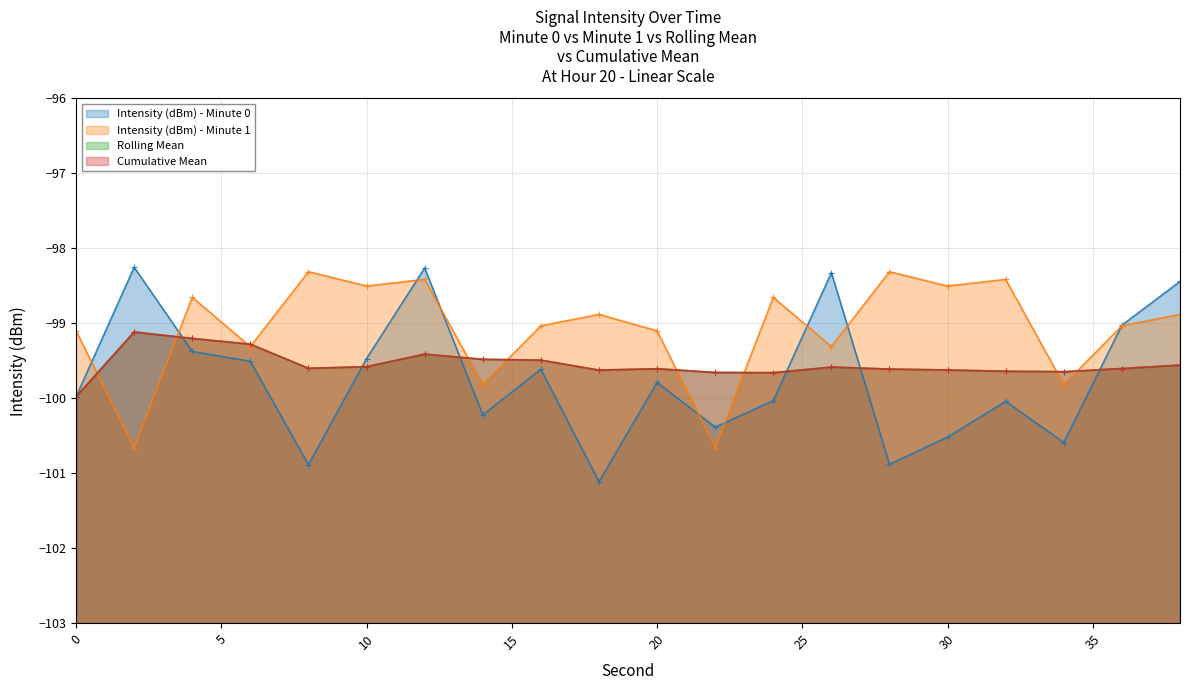

Reading right to left, what are all the values shown in this chart?

Intensity (dBm) - Minute 0: -98.4	-99.0	-100.6	-100.0	-100.5	-100.9	-98.3	-100.0	-100.4	-99.8	-101.1	-99.6	-100.2	-98.3	-99.5	-100.9	-99.5	-99.4	-98.3	-100.0
Intensity (dBm) - Minute 1: -98.9	-99.0	-99.8	-98.4	-98.5	-98.3	-99.3	-98.7	-100.7	-99.1	-98.9	-99.0	-99.8	-98.4	-98.5	-98.3	-99.3	-98.7	-100.7	-99.1
Rolling Mean: -99.6	-99.6	-99.6	-99.6	-99.6	-99.6	-99.6	-99.7	-99.7	-99.6	-99.6	-99.5	-99.5	-99.4	-99.6	-99.6	-99.3	-99.2	-99.1	-100.0
Cumulative Mean: -99.6	-99.6	-99.6	-99.6	-99.6	-99.6	-99.6	-99.7	-99.7	-99.6	-99.6	-99.5	-99.5	-99.4	-99.6	-99.6	-99.3	-99.2	-99.1	-100.0